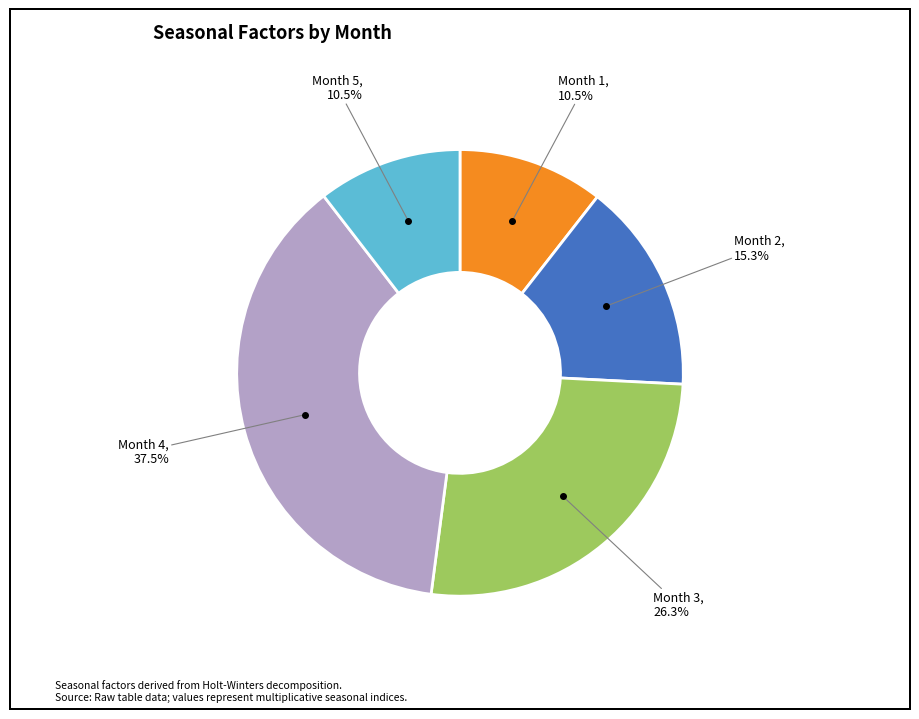

Is there any slice that represents more than half of the pie?

No